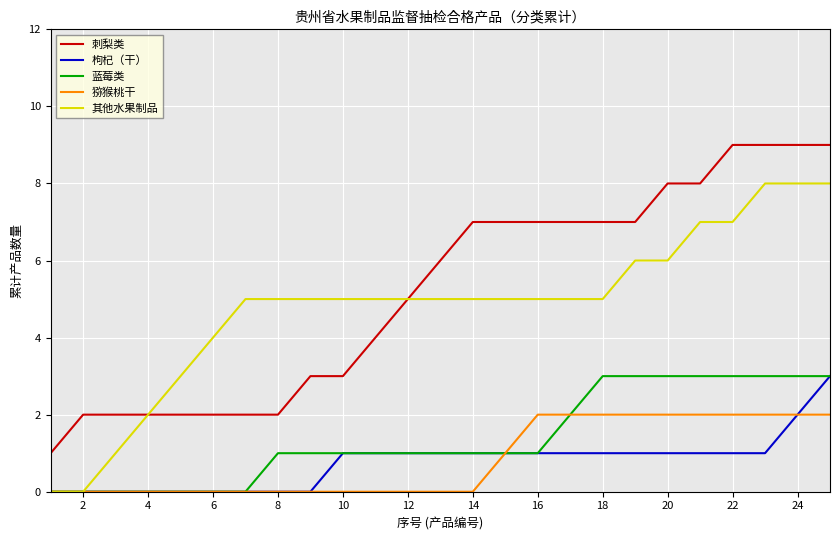

True or false: 猕猴桃干 and 刺梨类 intersect in this chart.

False